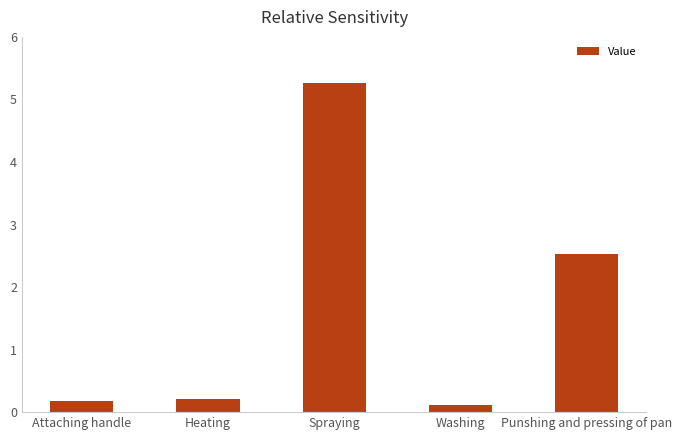

Which category has the lowest value across all series?

Washing